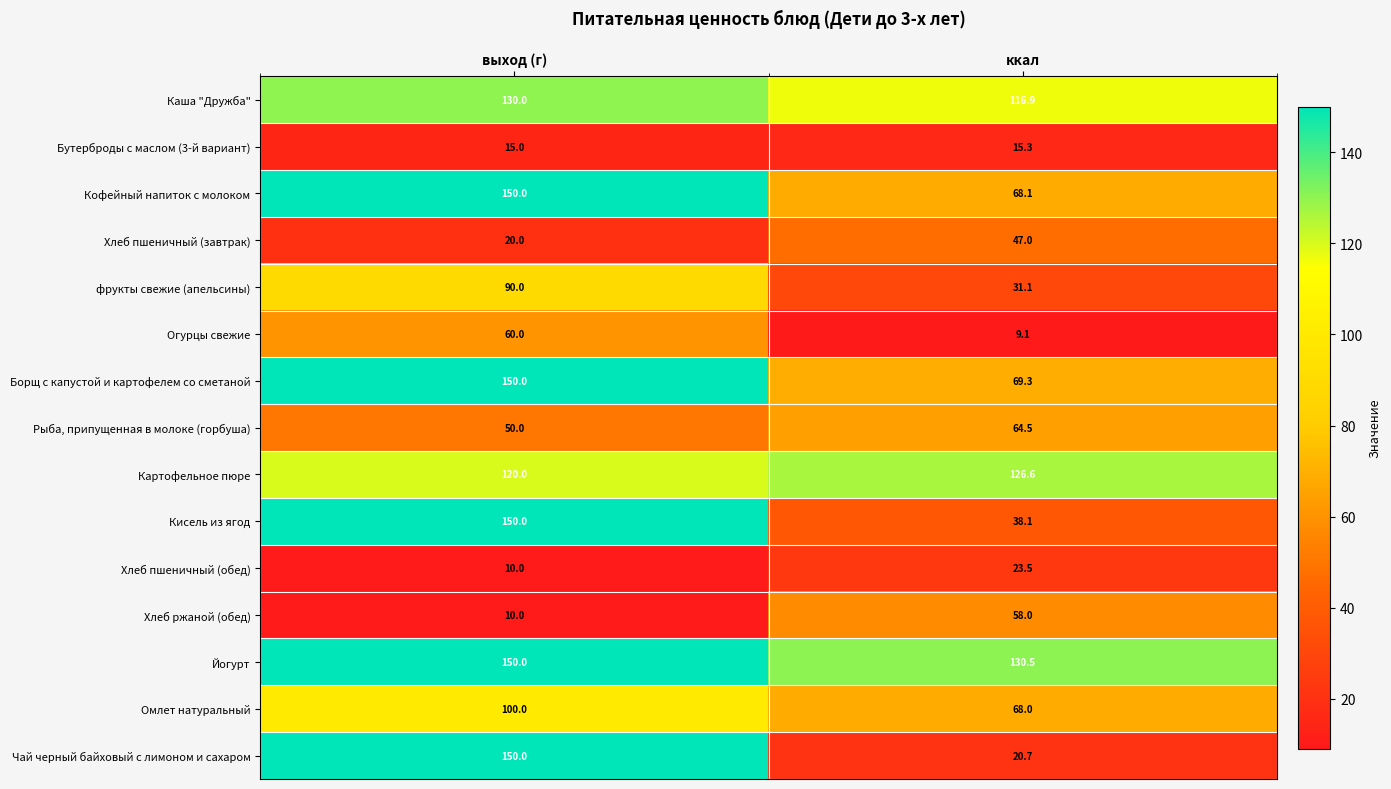

At which category is the sum across all series the highest?

выход (г)